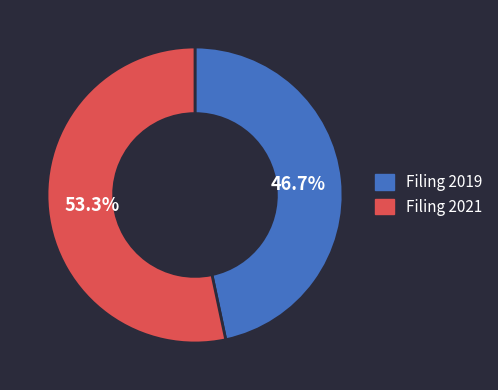

Is there a majority slice in this chart?

Yes